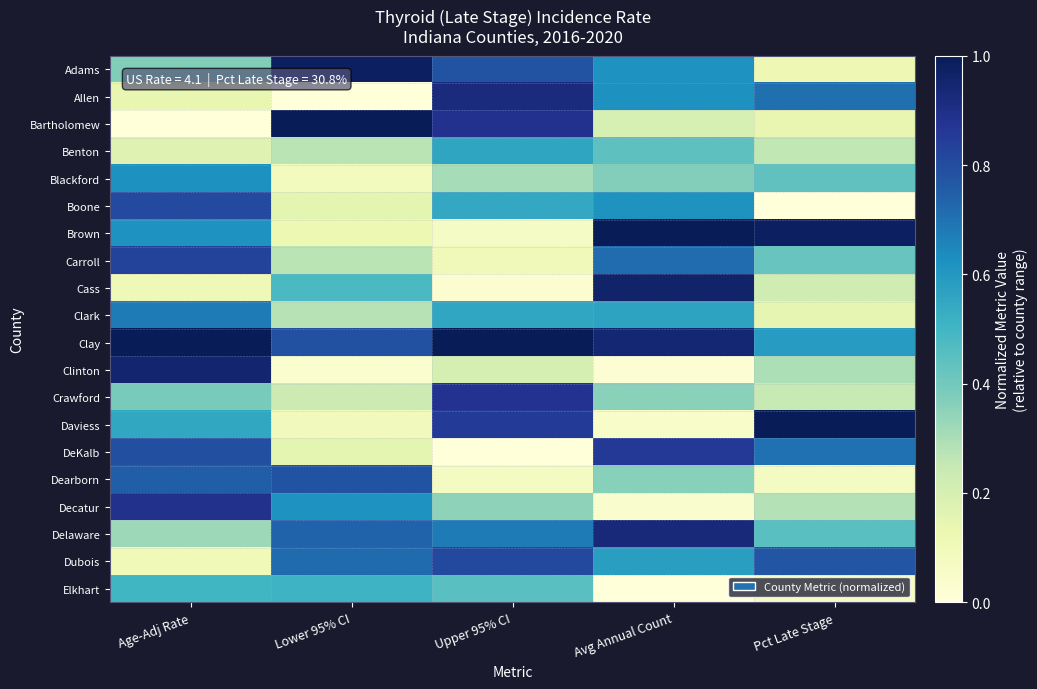

Which series has the largest total across all categories?

Clay